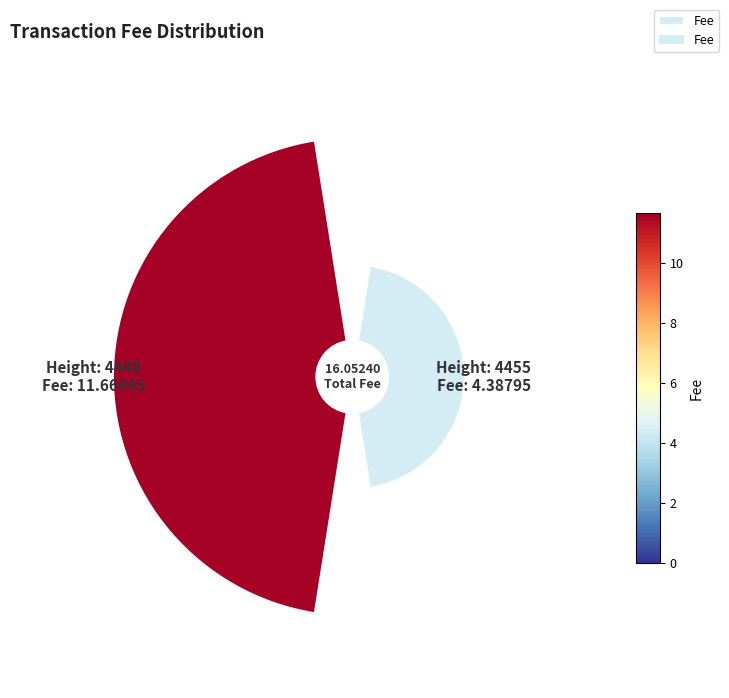

Do 0 and 1 together represent more than half of the pie?

Yes